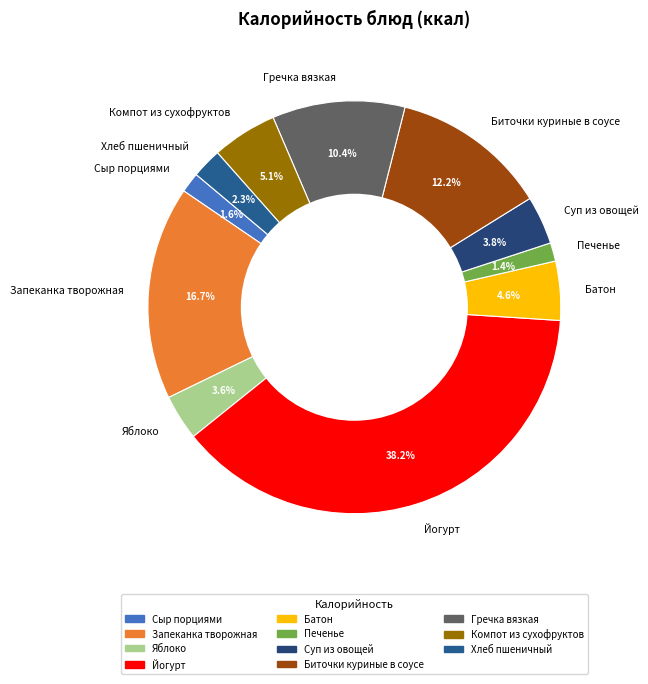

Between Хлеб пшеничный and Суп из овощей, which is larger?

Суп из овощей